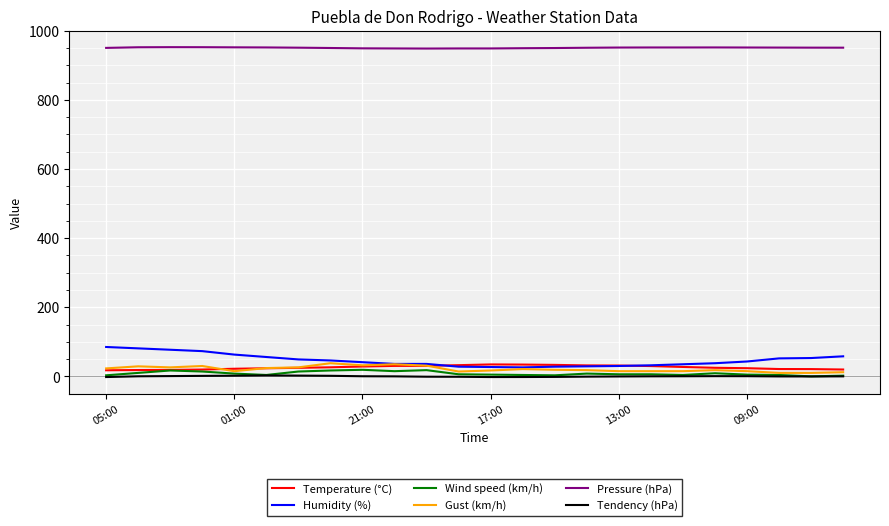

True or false: Wind speed (km/h) and Pressure (hPa) cross at least once.

False